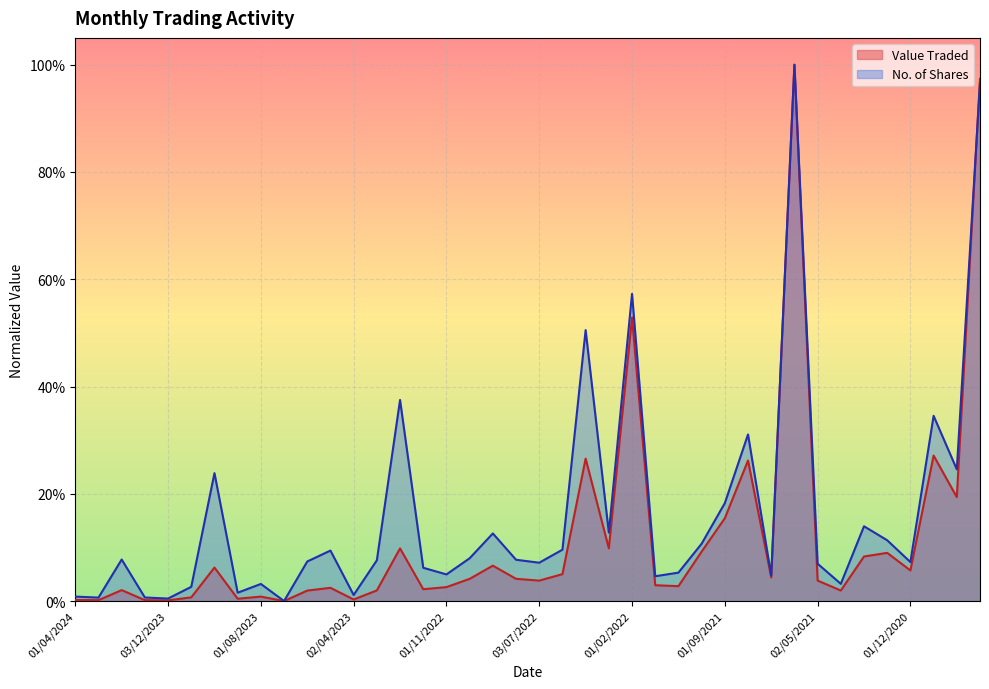

The Value Traded series shows 0.0 at 04/06/2023. True or false?

True